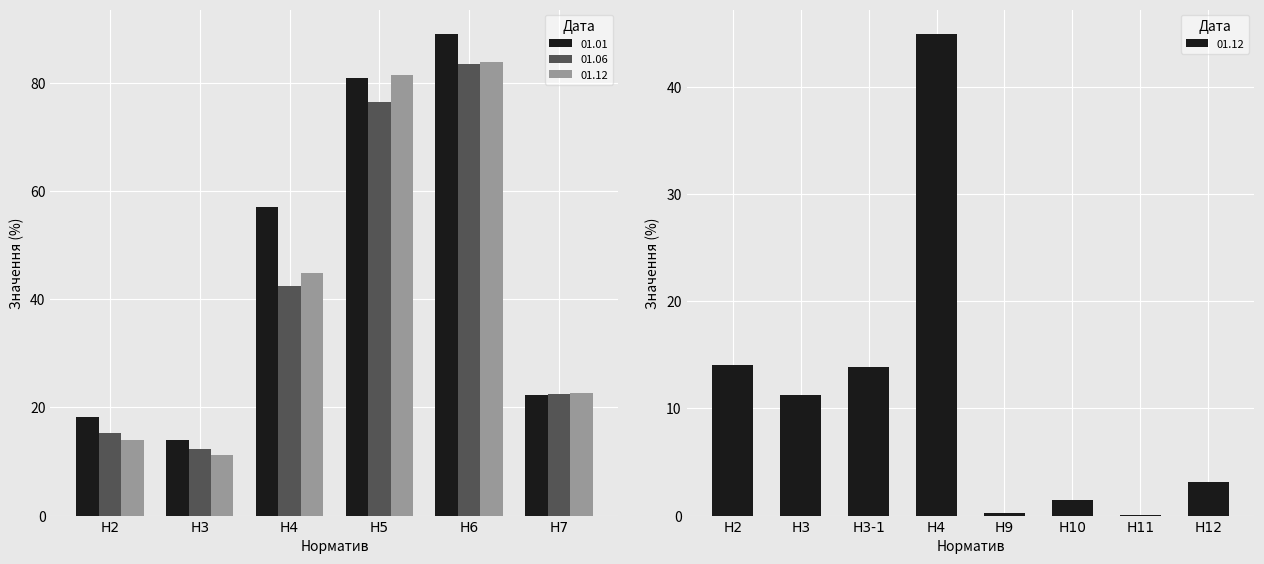

Which series has the widest spread of values?

01.01